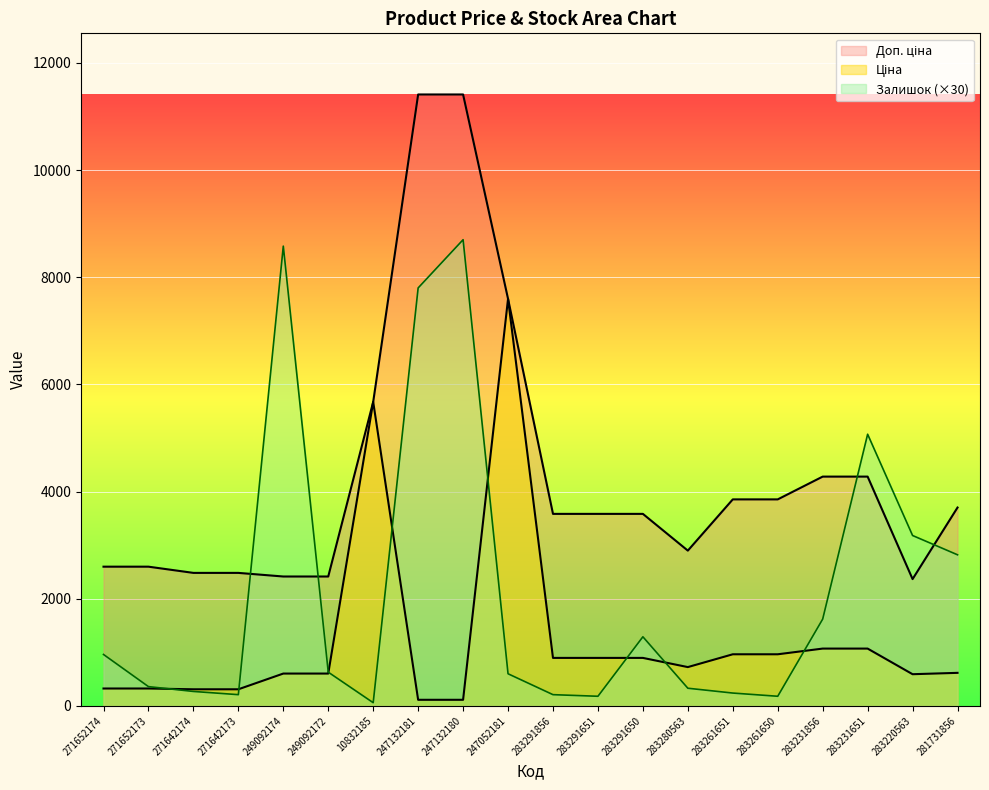

Which series has the widest spread of values?

Доп. ціна